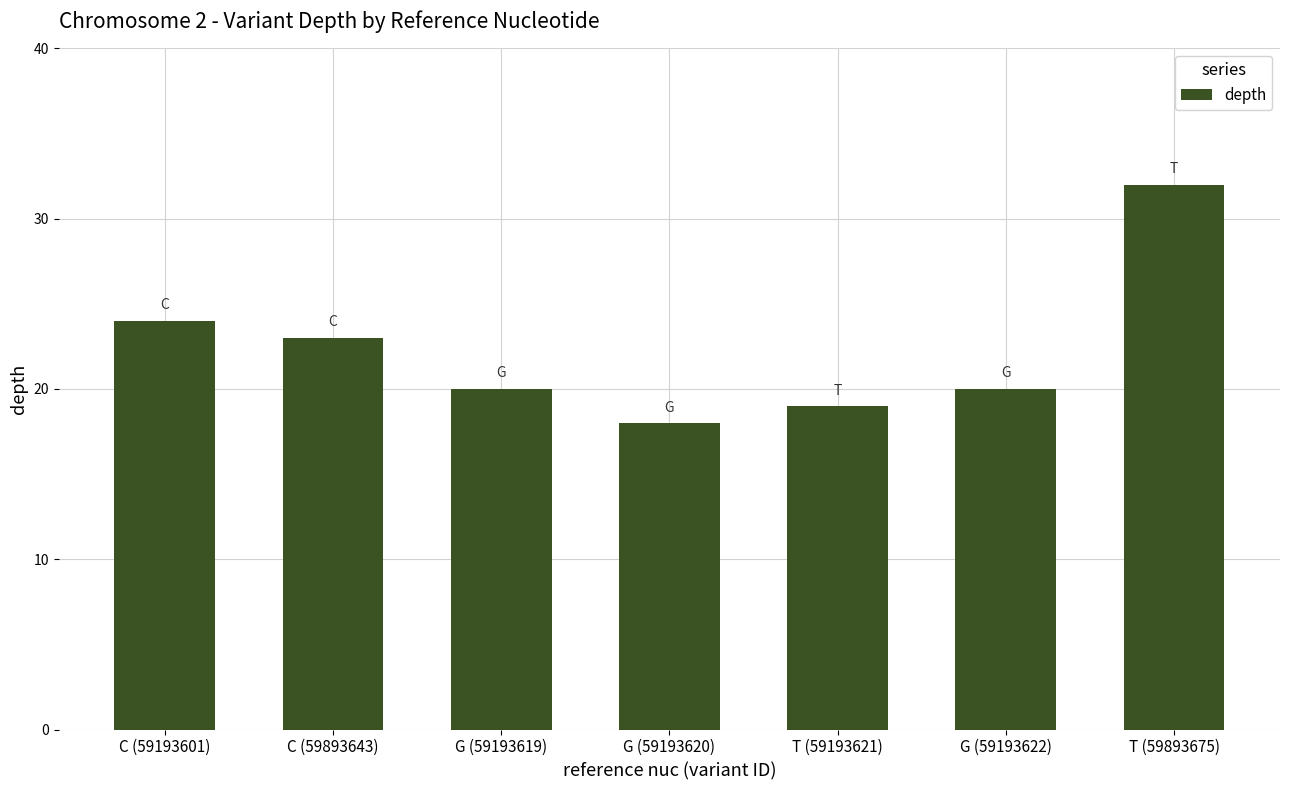

Which category has the lowest value across all series?

G (59193620)